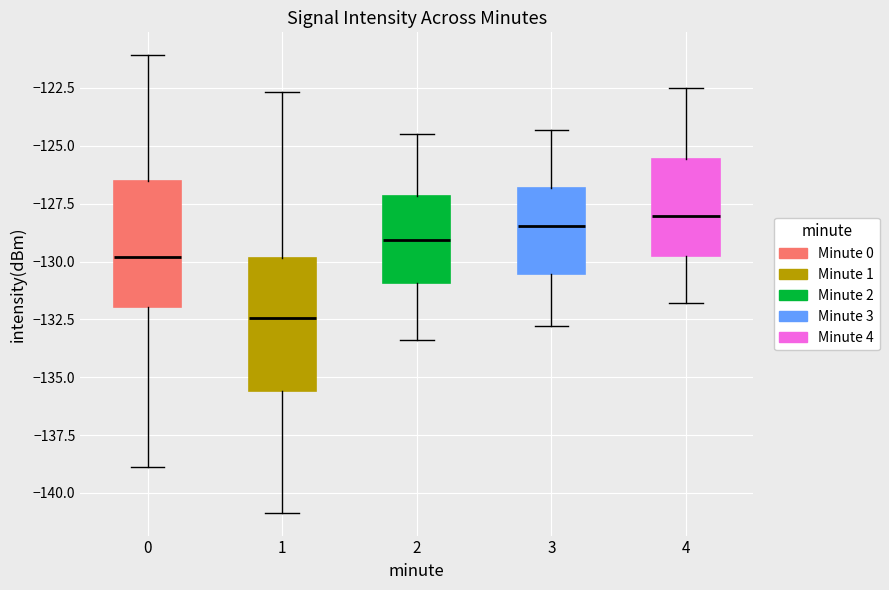

Which box has the lowest median line?

1